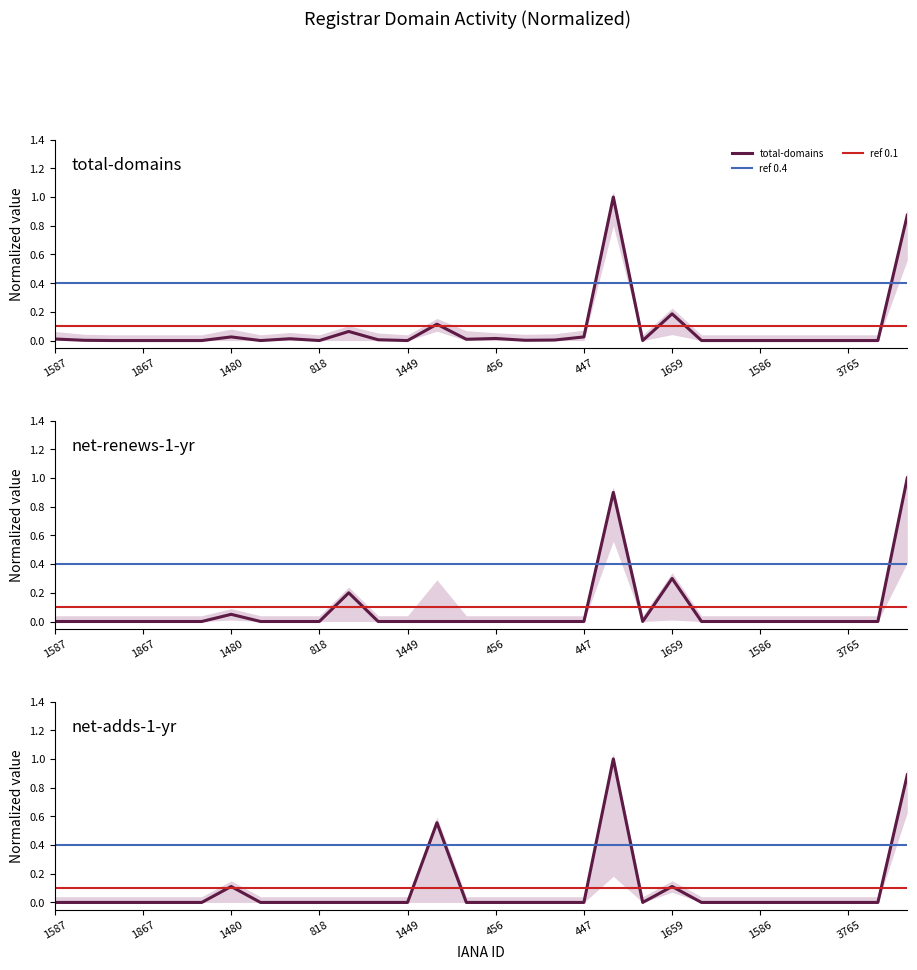

Reading right to left, list all the values displayed in this chart.

total-domains: 1345=0.9	2490=0.0	3765=0.0	2917=0.0	1526=0.0	1586=0.0	2285=0.0	2483=0.0	1659=0.2	455=0.0	83=1.0	447=0.0	9999=0.0	1868=0.0	456=0.0	638=0.0	1479=0.1	1449=0.0	111=0.0	470=0.1	818=0.0	1383=0.0	78=0.0	1480=0.0	1862=0.0	1654=0.0	1867=0.0	642=0.0	1755=0.0	1587=0.0
net-adds-1-yr: 1345=0.9	2490=0.0	3765=0.0	2917=0.0	1526=0.0	1586=0.0	2285=0.0	2483=0.0	1659=0.1	455=0.0	83=1.0	447=0.0	9999=0.0	1868=0.0	456=0.0	638=0.0	1479=0.6	1449=0.0	111=0.0	470=0.0	818=0.0	1383=0.0	78=0.0	1480=0.1	1862=0.0	1654=0.0	1867=0.0	642=0.0	1755=0.0	1587=0.0
net-renews-1-yr: 1345=1.0	2490=0.0	3765=0.0	2917=0.0	1526=0.0	1586=0.0	2285=0.0	2483=0.0	1659=0.3	455=0.0	83=0.9	447=0.0	9999=0.0	1868=0.0	456=0.0	638=0.0	1479=0.0	1449=0.0	111=0.0	470=0.2	818=0.0	1383=0.0	78=0.0	1480=0.1	1862=0.0	1654=0.0	1867=0.0	642=0.0	1755=0.0	1587=0.0